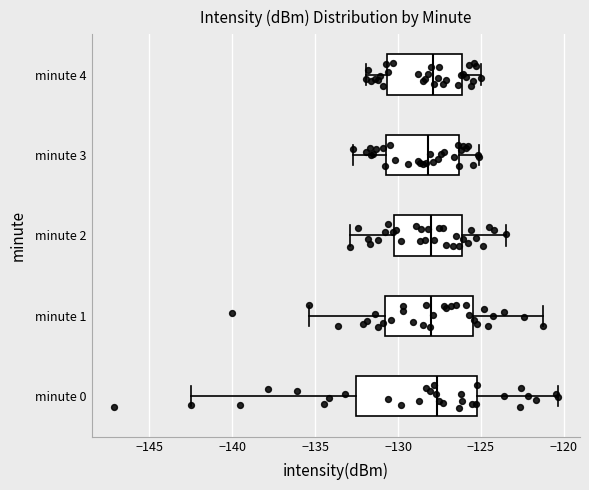

Reading bottom to top, transcribe this box plot: for each box, give where its median line is, the range the box spans, and where its two whiskers end, as read against the x-axis. The values are not printed on the chart, so give them approximately, as read against the axis.

minute 0: median -127.5, box -132.5 to -125.0, whiskers -142.5 to -120.5
minute 1: median -128.0, box -131.0 to -125.5, whiskers -135.5 to -121.5
minute 2: median -128.0, box -130.0 to -126.0, whiskers -133.0 to -123.5
minute 3: median -128.0, box -130.5 to -126.5, whiskers -132.5 to -125.0
minute 4: median -128.0, box -130.5 to -126.0, whiskers -132.0 to -125.0